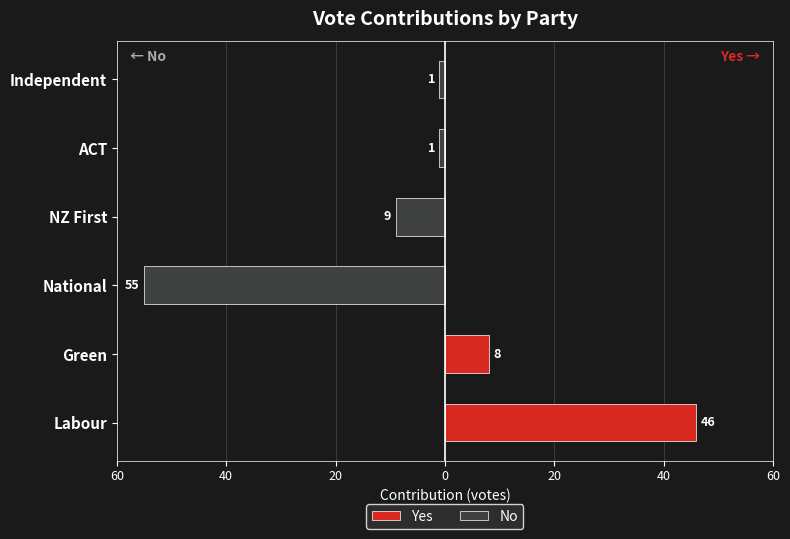

Between 0 and 20, which series saw the biggest shift?

No